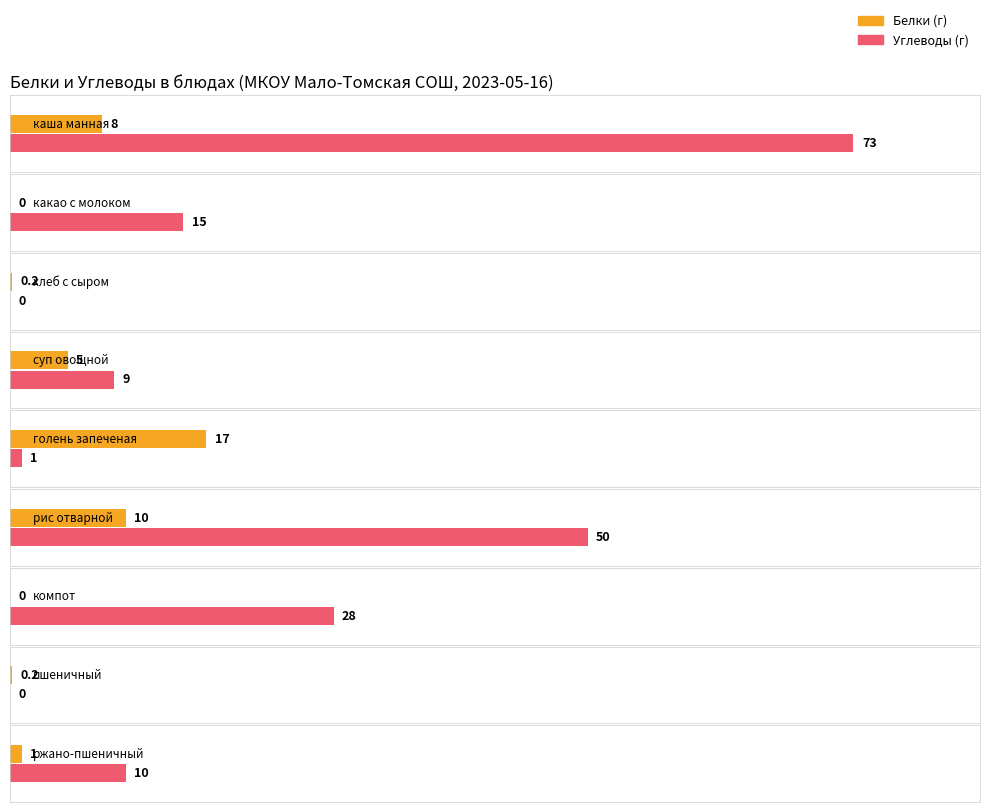

How many data points does each series have?

9